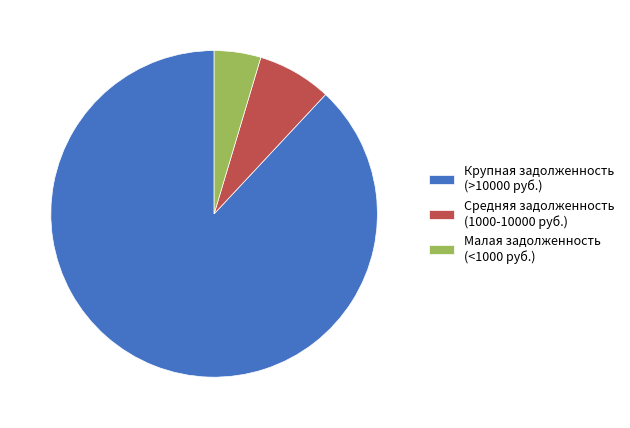

True or false: Крупная задолженность (>10000 руб.) accounts for 75% of the total.

False